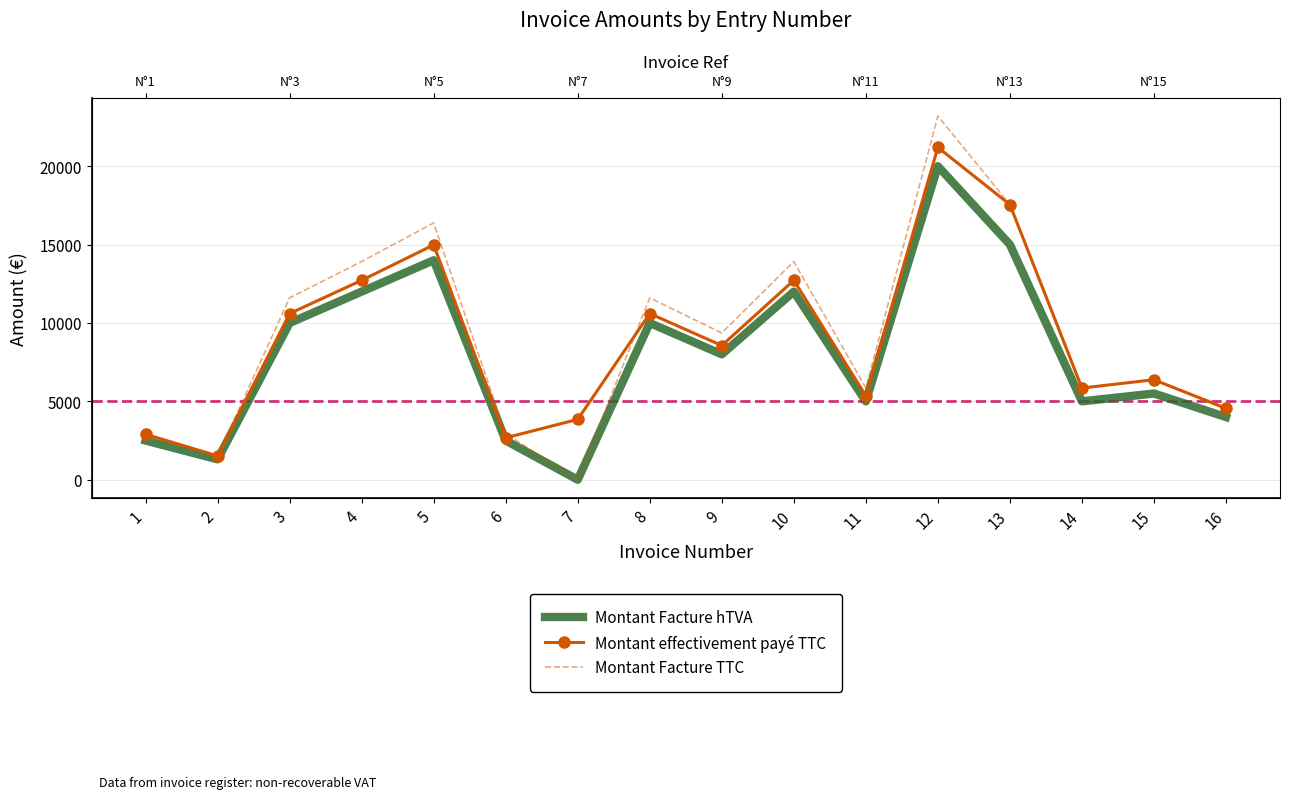

What is the total value across all series at 5?

45360.0